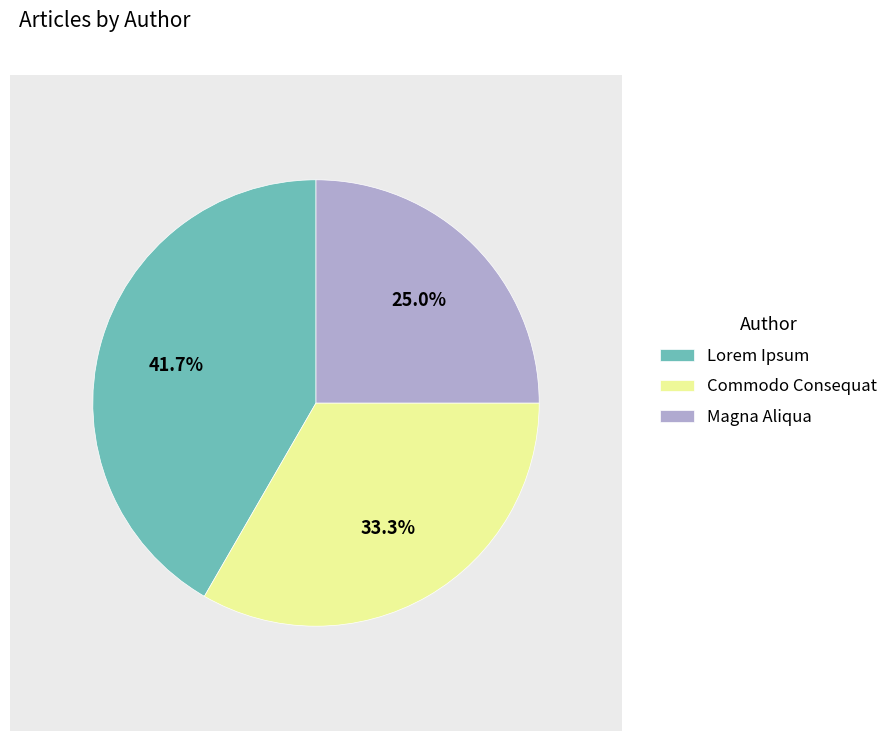

Which category has the biggest portion of the pie?

Lorem Ipsum